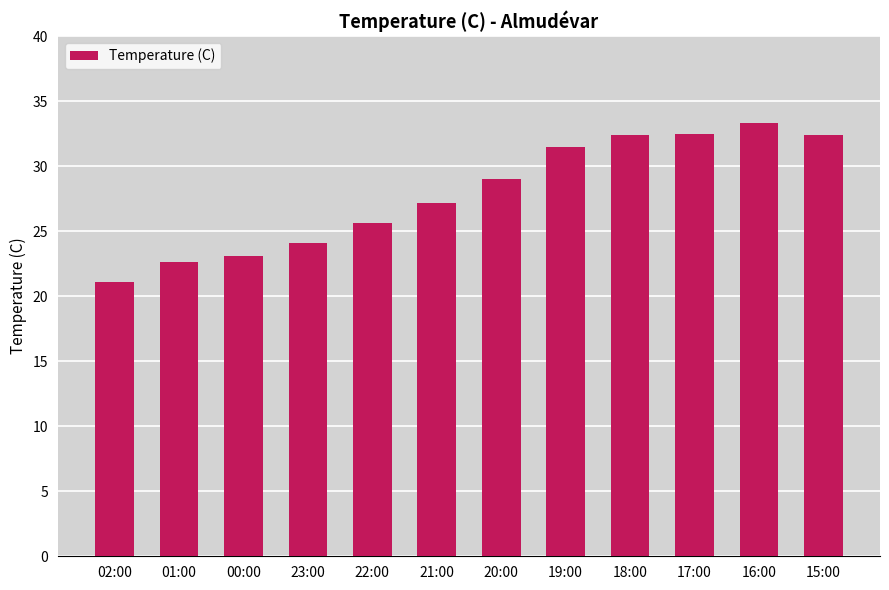

What is the change in value from 02:00 to 17:00?

+11.4